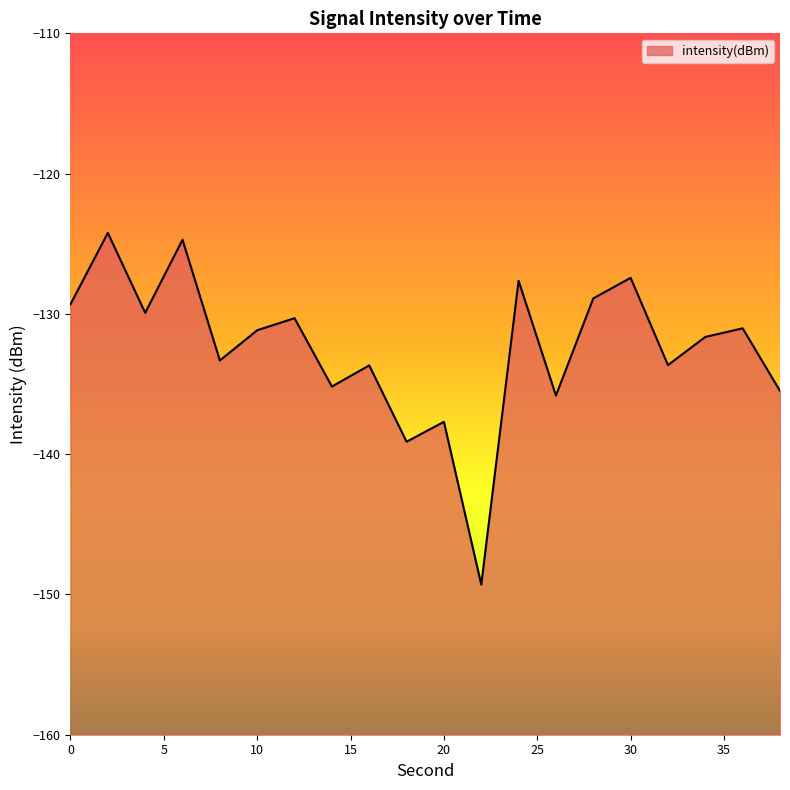

At which label is the value closest to -136?

26